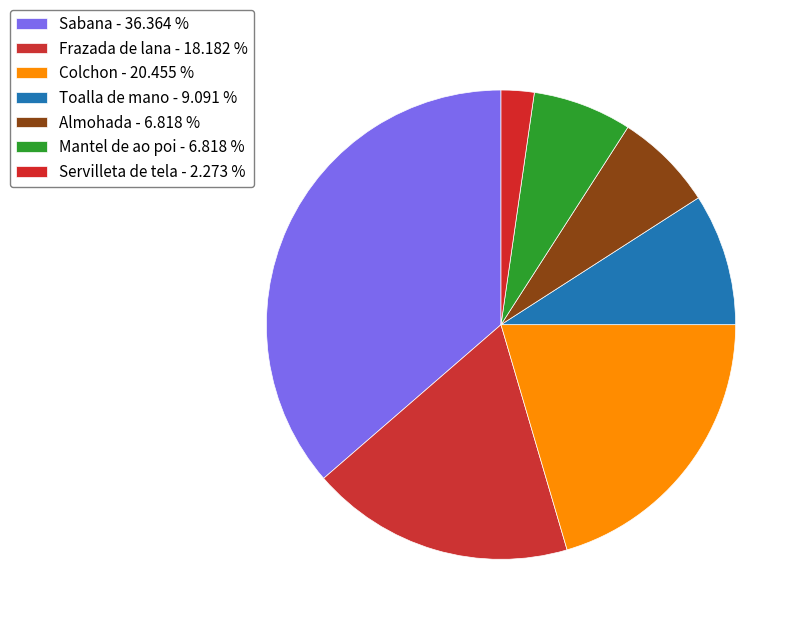

Which category has the biggest portion of the pie?

Sabana